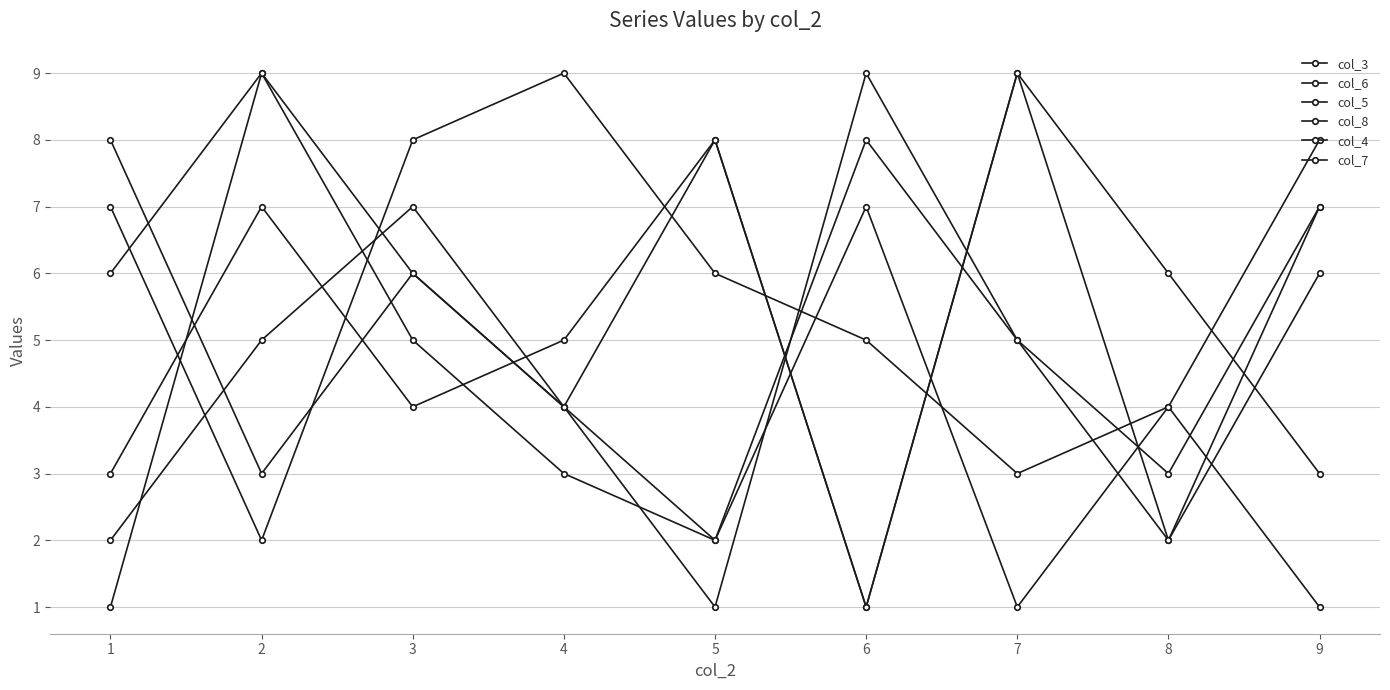

How many categories are shown in the chart?

9